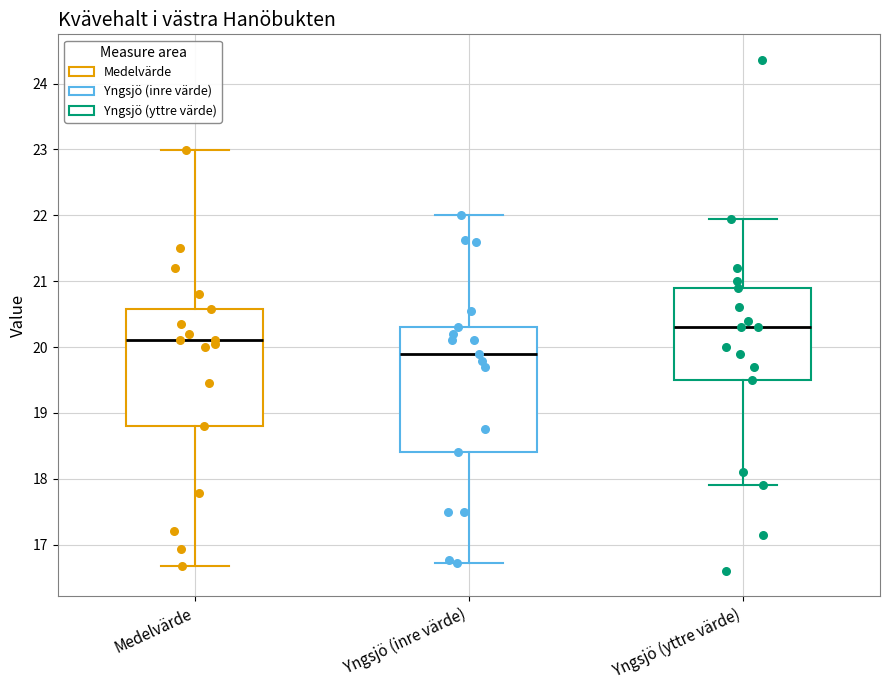

Where does the upper whisker of the box for Medelvärde end on the y-axis? The values are not printed on the chart, so give them approximately, as read against the axis.

23.0